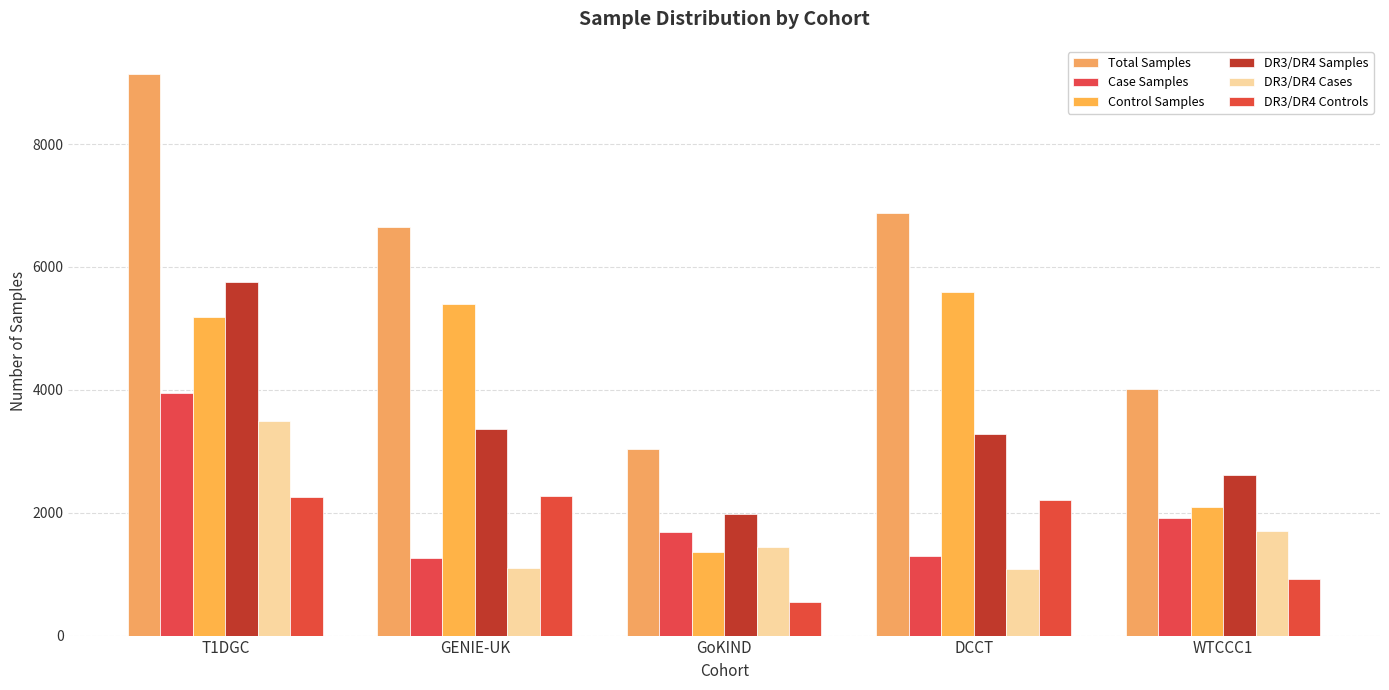

At which label does DR3/DR4 Samples first exceed 3288?

T1DGC